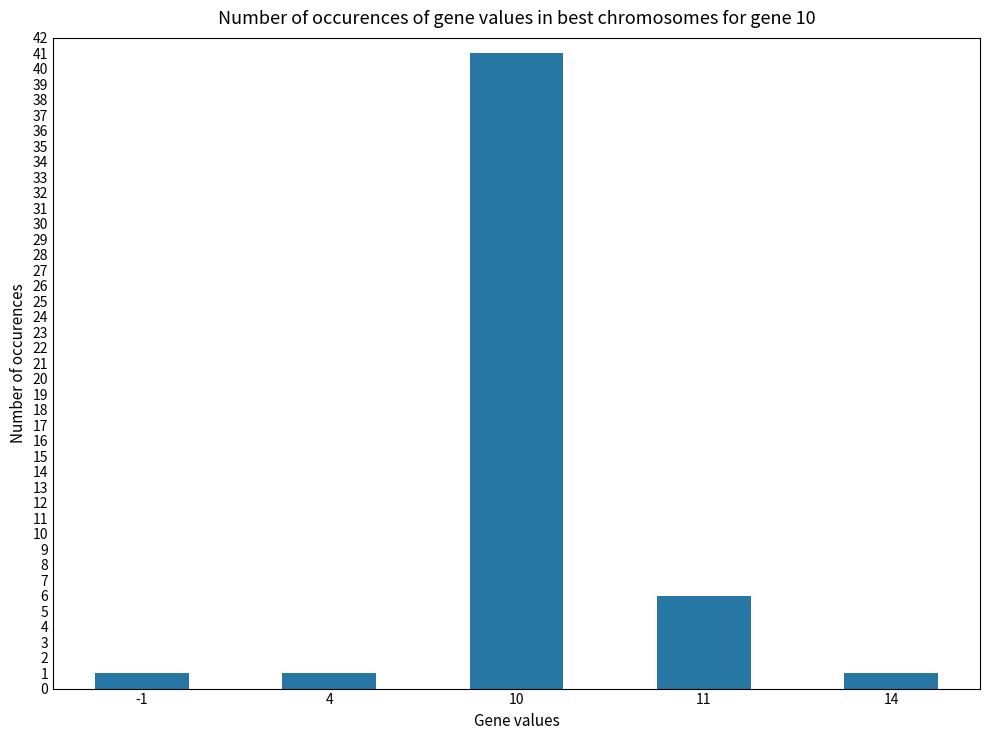

The value at 10 is 41. True or false?

True